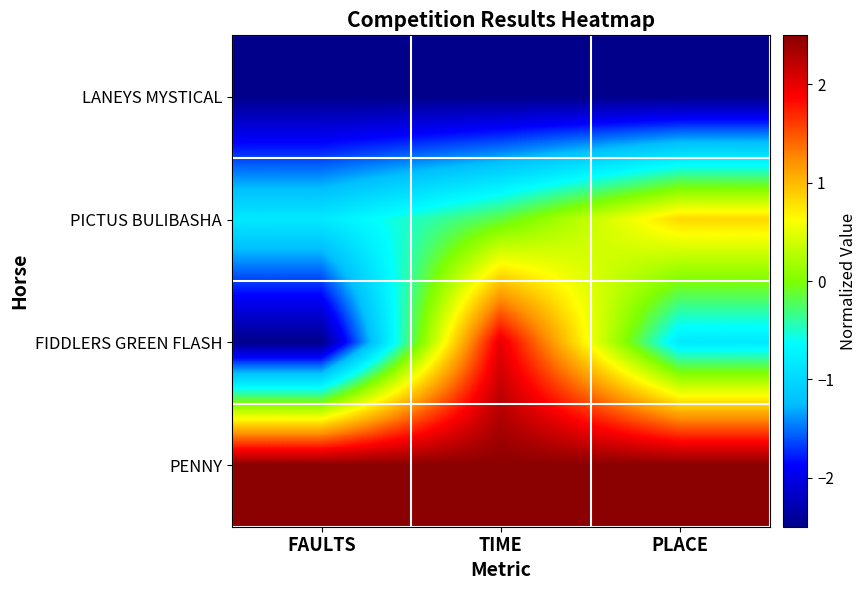

Which series changed the most between FAULTS and PLACE?

PICTUS BULIBASHA